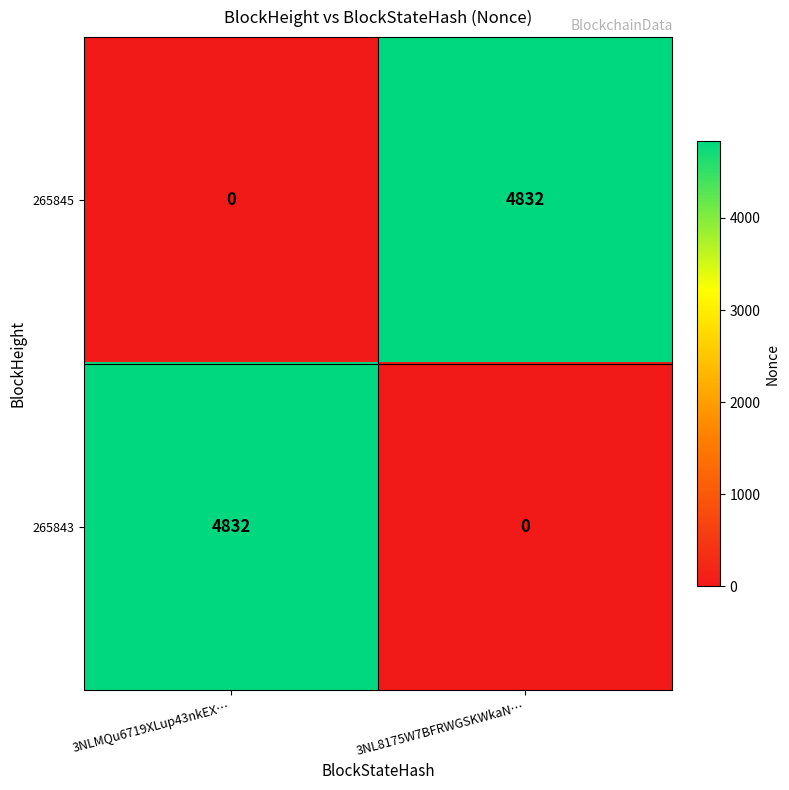

At how many categories does at least one series exceed 4614?

2